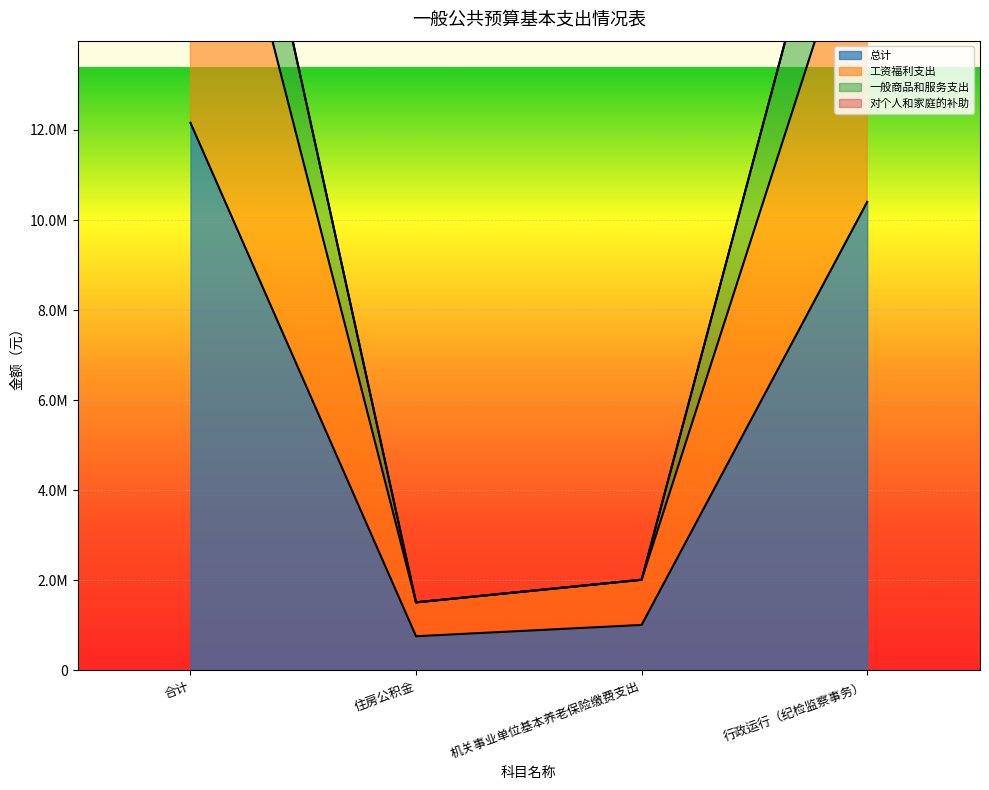

What position from the right is 住房公积金?

3